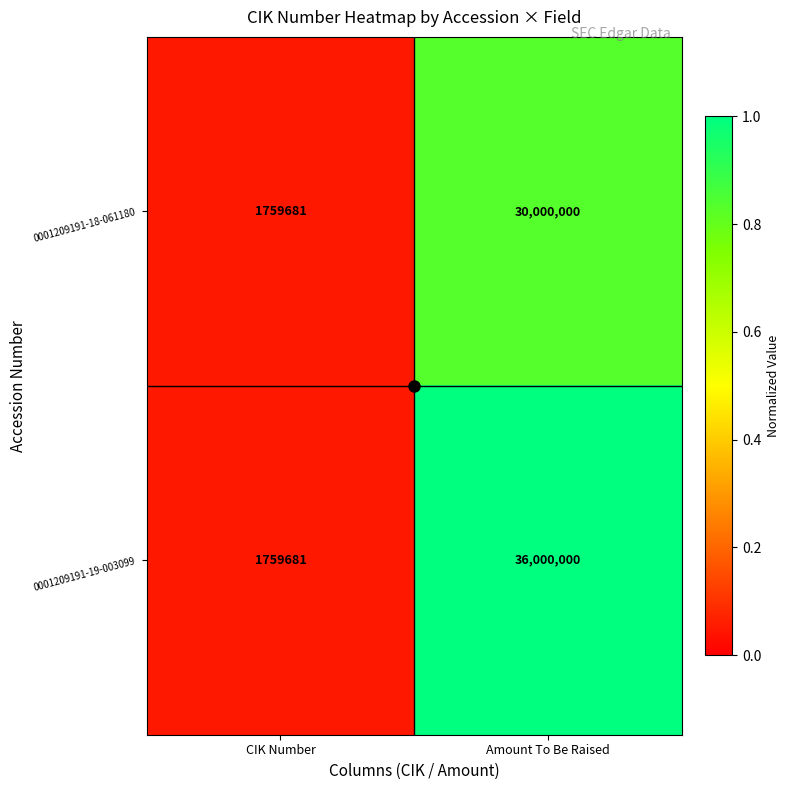

Rank the series by their average value, from highest to lowest.

0001209191-19-003099, 0001209191-18-061180